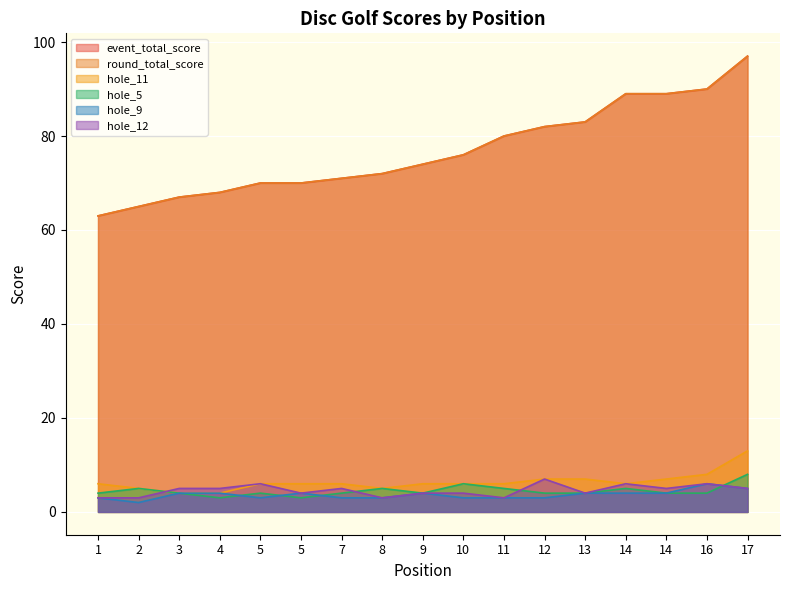

What is the difference between the hole_11 values at 13 and 4?

3